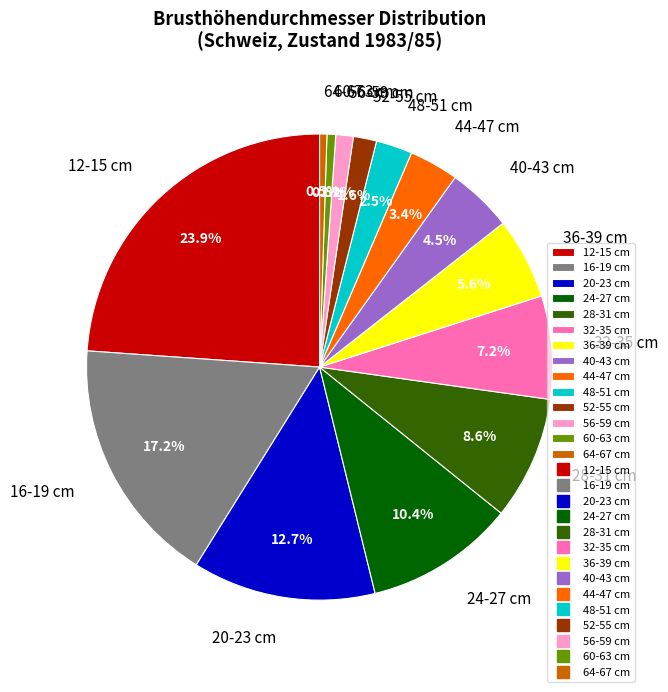

Which has a higher value, 44-47 cm or 64-67 cm?

44-47 cm